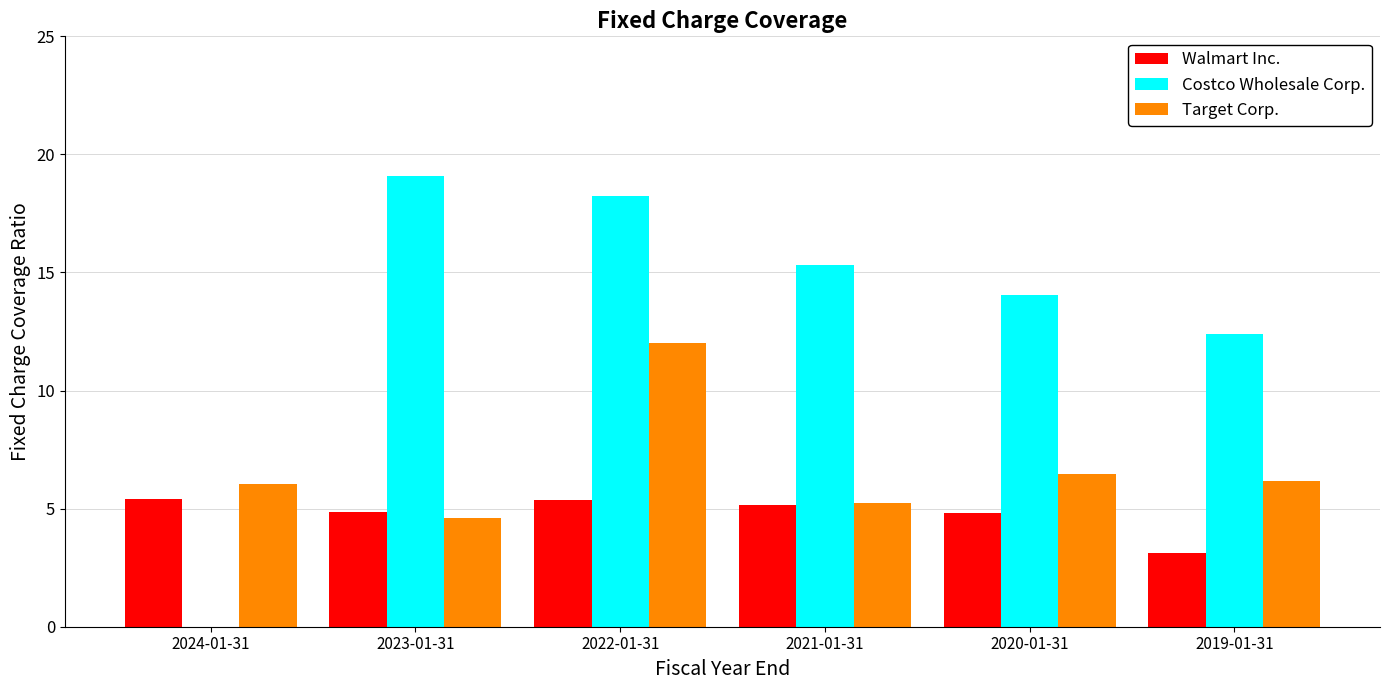

Reading right to left, transcribe all the data shown in this chart.

Walmart Inc.: 2019-01-31=3.1	2020-01-31=4.8	2021-01-31=5.2	2022-01-31=5.4	2023-01-31=4.8	2024-01-31=5.4
Costco Wholesale Corp.: 2019-01-31=12.4	2020-01-31=14.0	2021-01-31=15.3	2022-01-31=18.2	2023-01-31=19.1	2024-01-31=0.0
Target Corp.: 2019-01-31=6.2	2020-01-31=6.5	2021-01-31=5.2	2022-01-31=12.0	2023-01-31=4.6	2024-01-31=6.0